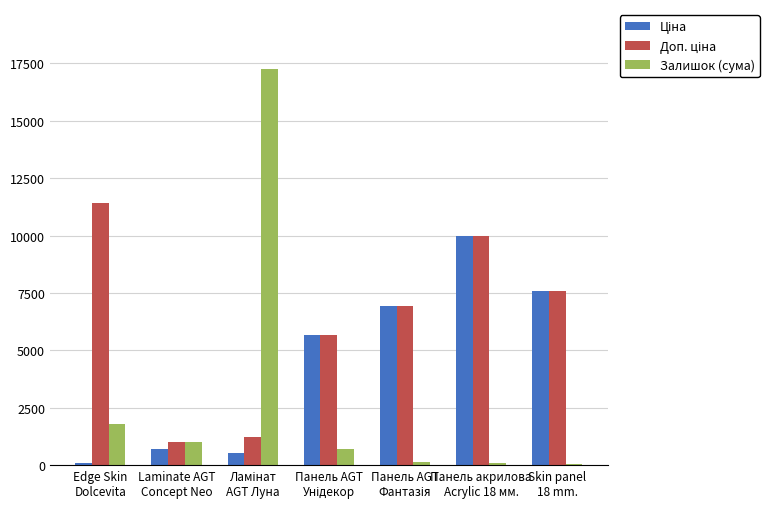

What is the greatest value displayed?

17281.0